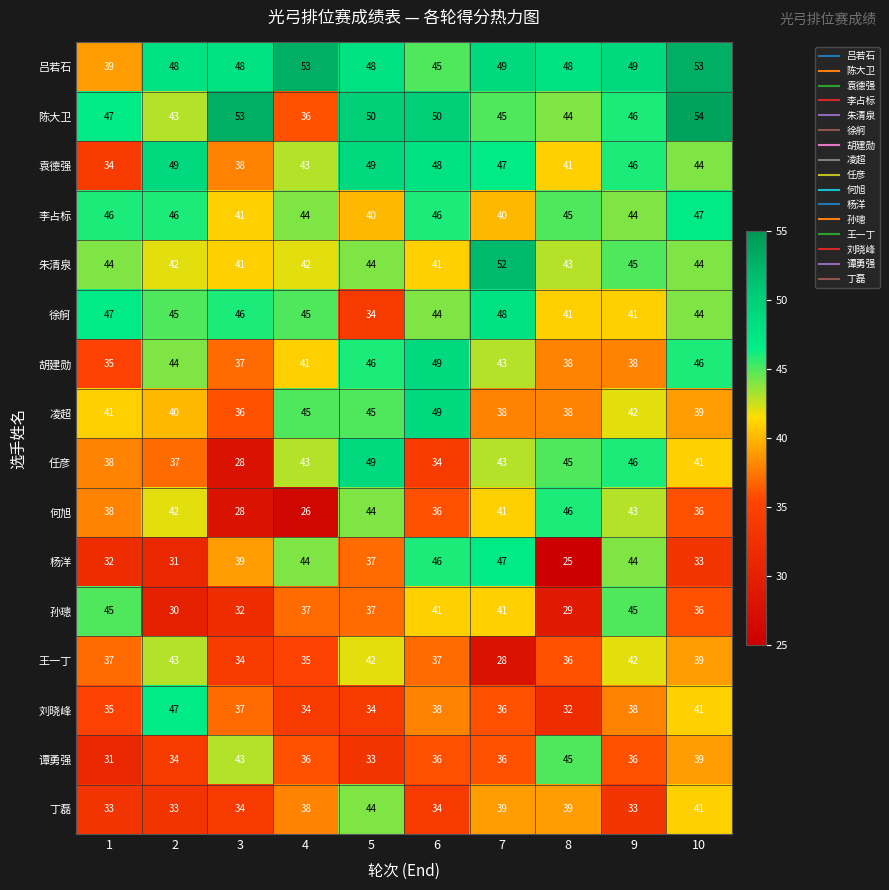

The 李占标 series shows 78 at 8. True or false?

False